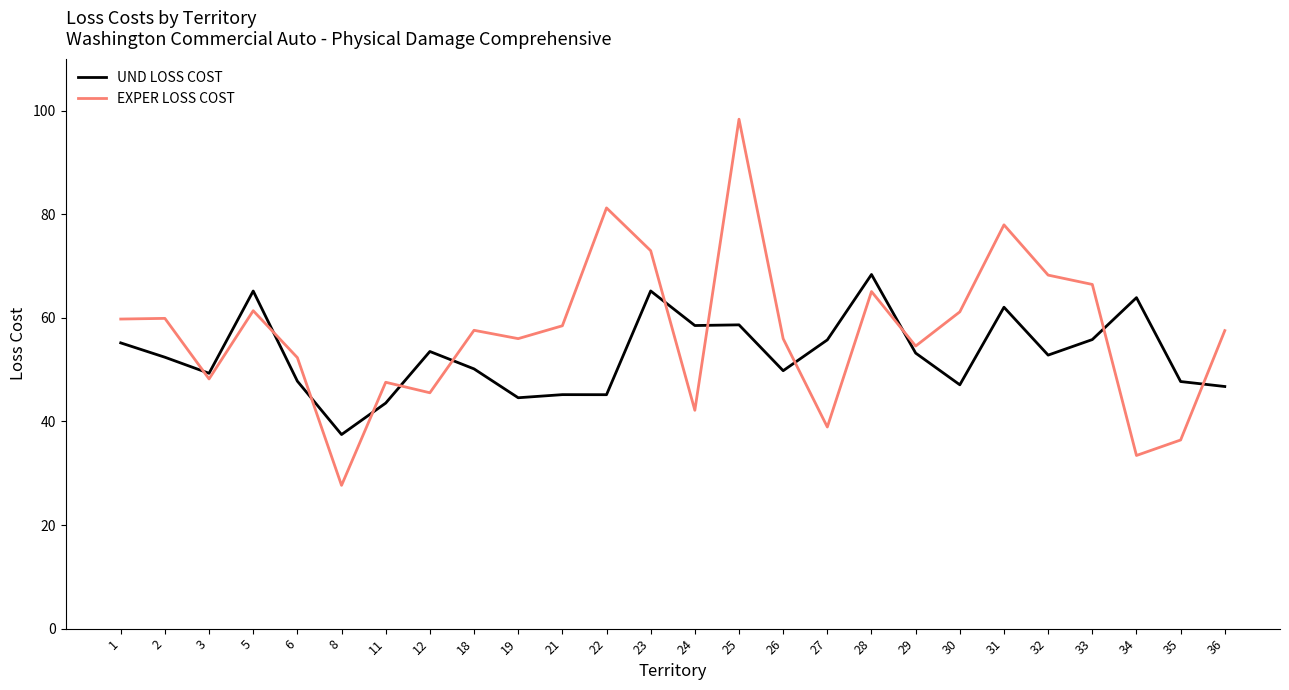

Which series has the largest total across all categories?

EXPER LOSS COST